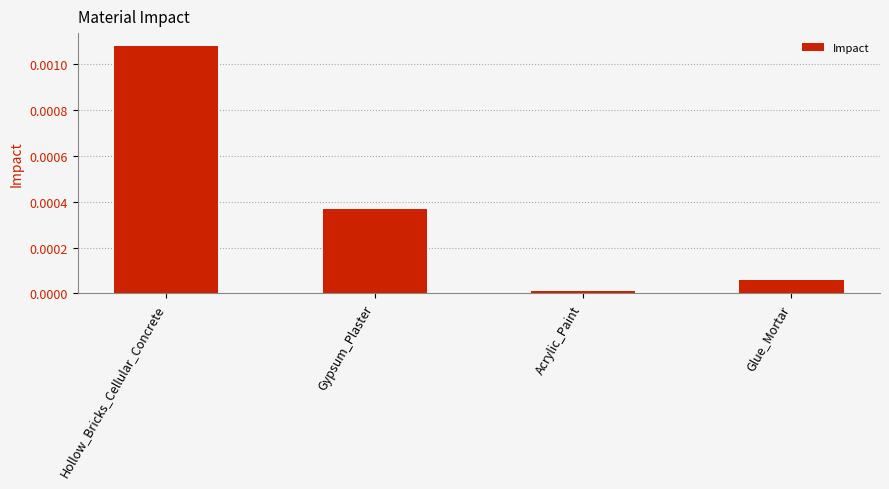

True or false: the data shows 0.0 at Hollow_Bricks_Cellular_Concrete.

True